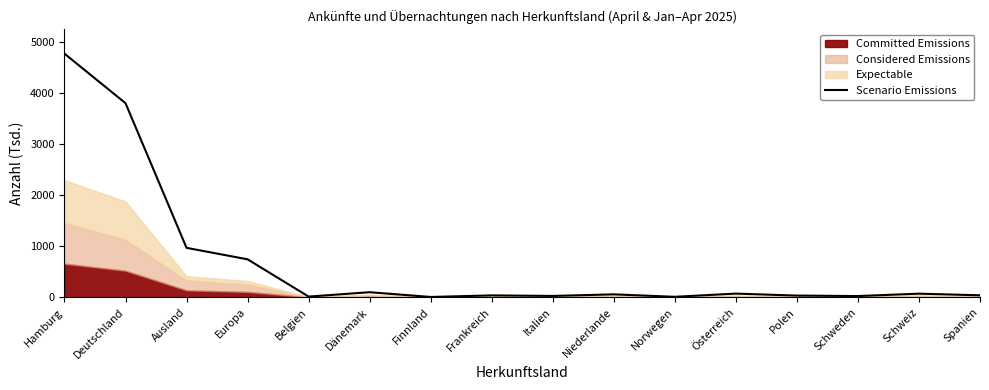

Which has a higher value, Norwegen or Europa?

Europa